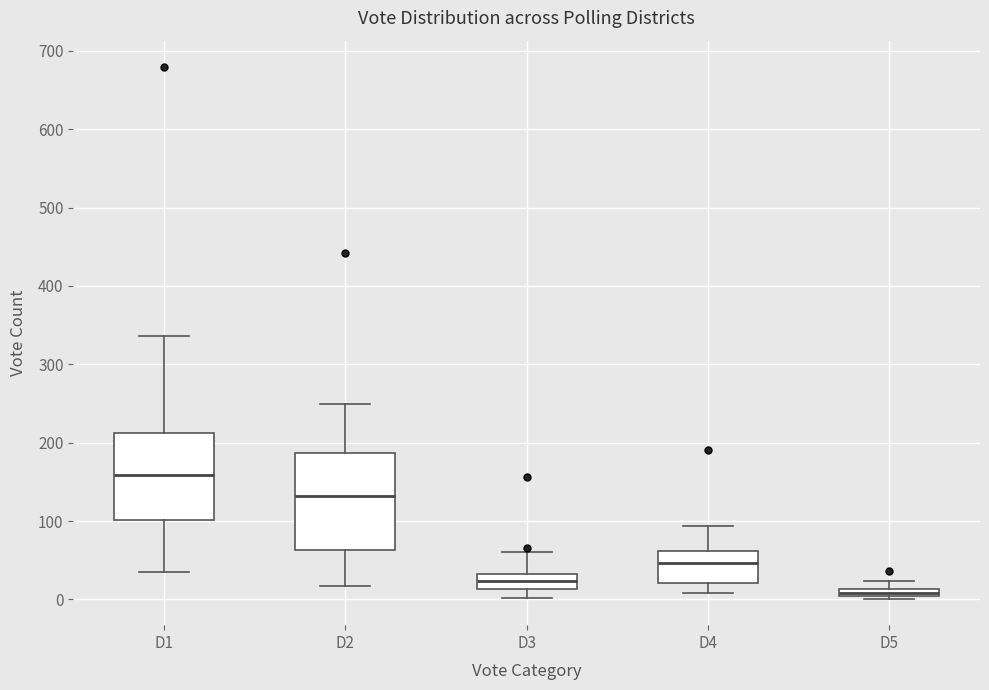

Comparing the boxes themselves (not the whiskers), which one is the tallest?

D2